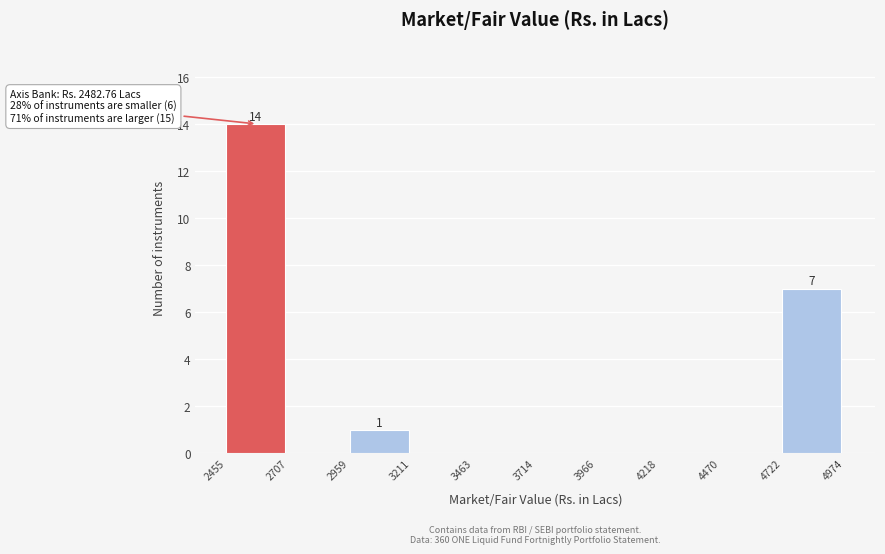

Which range on the x-axis has the tallest bar?

2455 to 2707